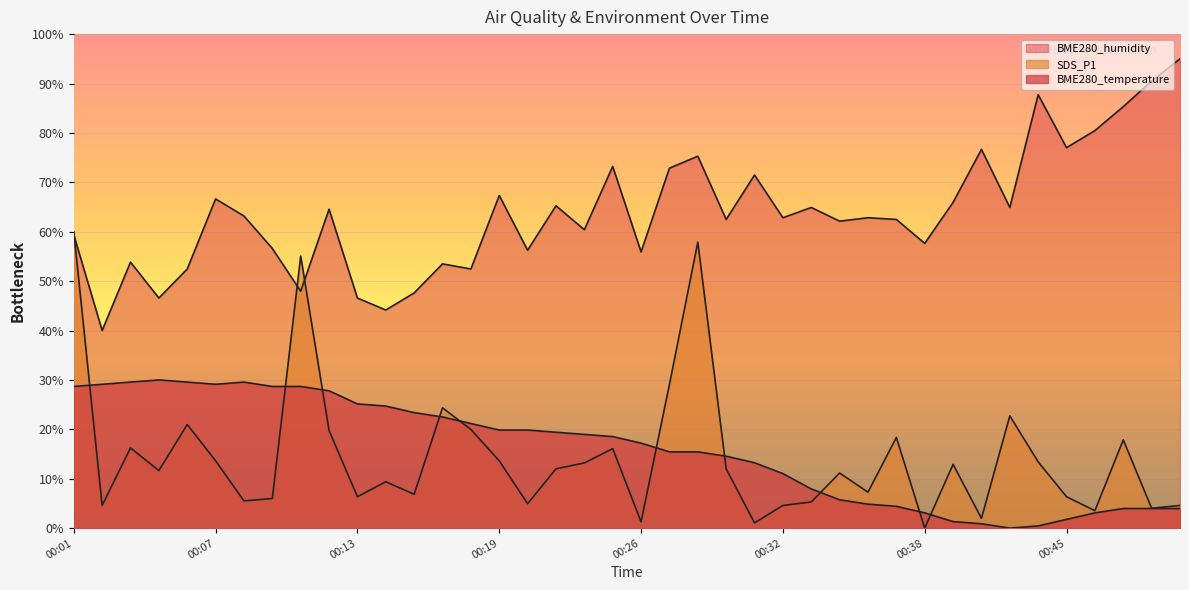

What is the average value of the BME280_humidity series?

63.8